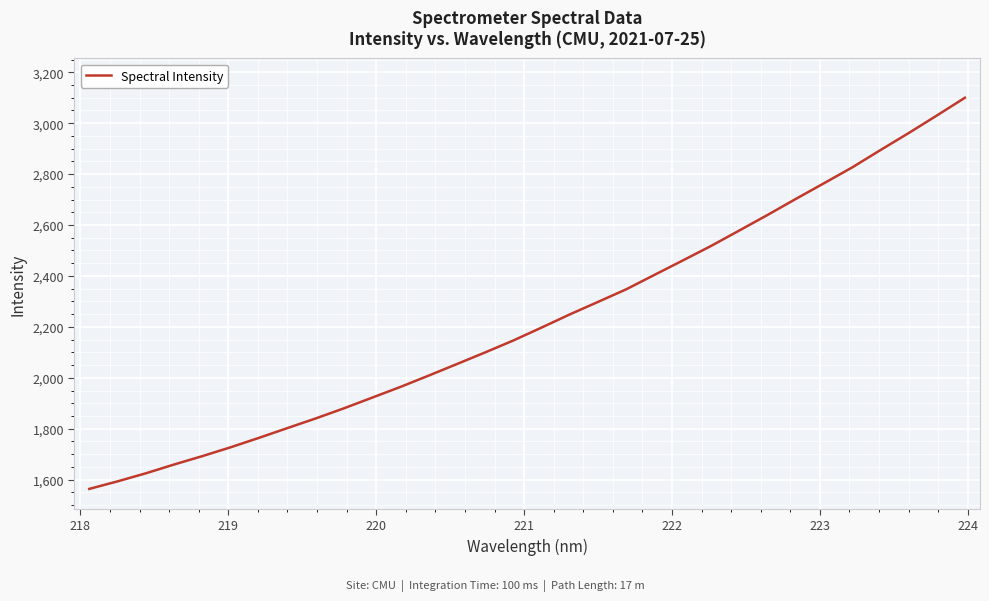

What is the difference between the maximum and minimum values?

1536.2